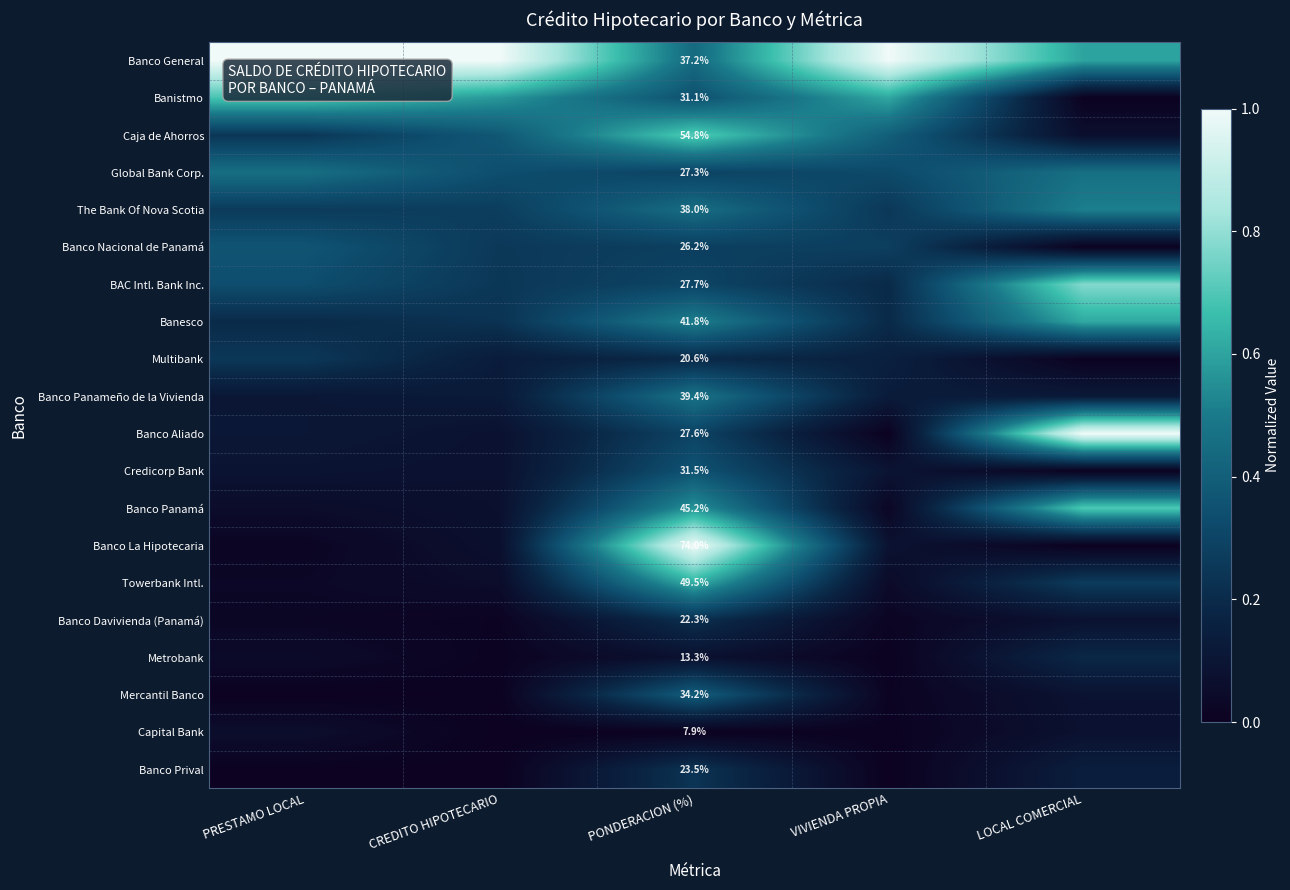

Rank the categories by Banco Panameño de la Vivienda value from lowest to highest.

PRESTAMO LOCAL, LOCAL COMERCIAL, CREDITO HIPOTECARIO, VIVIENDA PROPIA, PONDERACION (%)